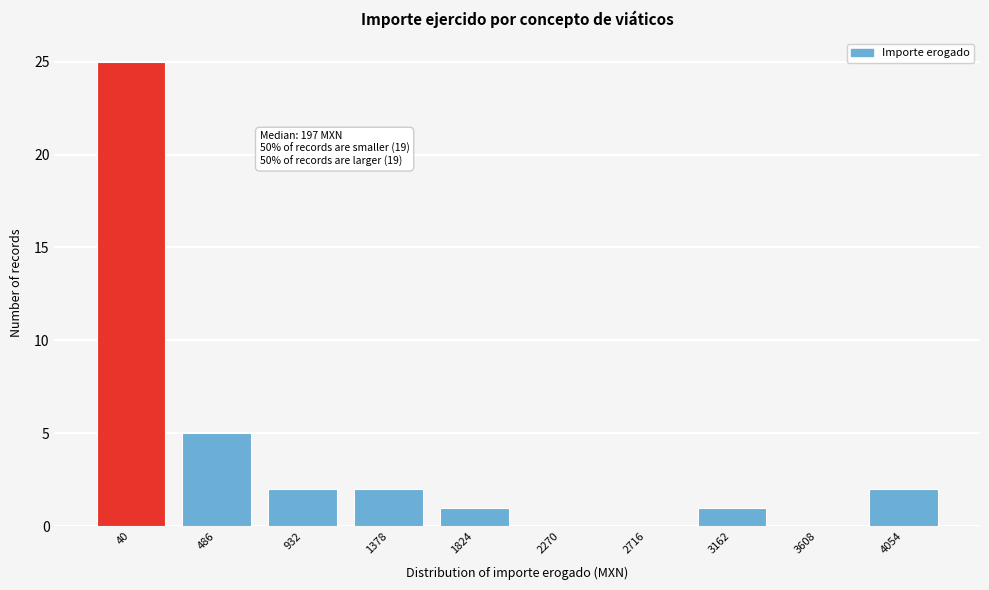

Reading left to right, what are all the values shown in this chart?

40=25	486=5	932=2	1378=2	1824=1	2270=0	2716=0	3162=1	3608=0	4054=2